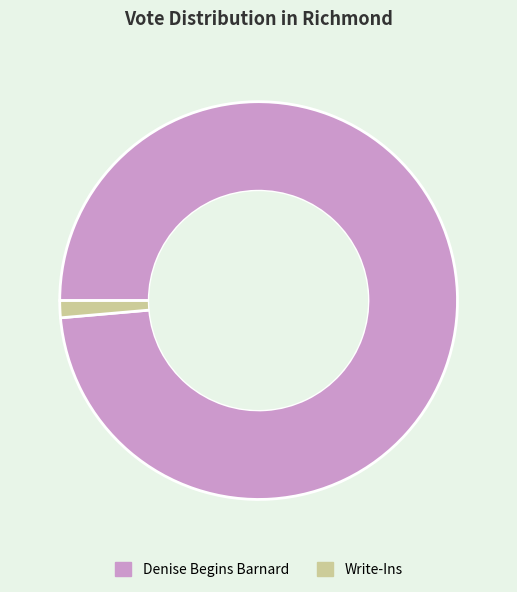

Does any single category account for the majority?

Yes